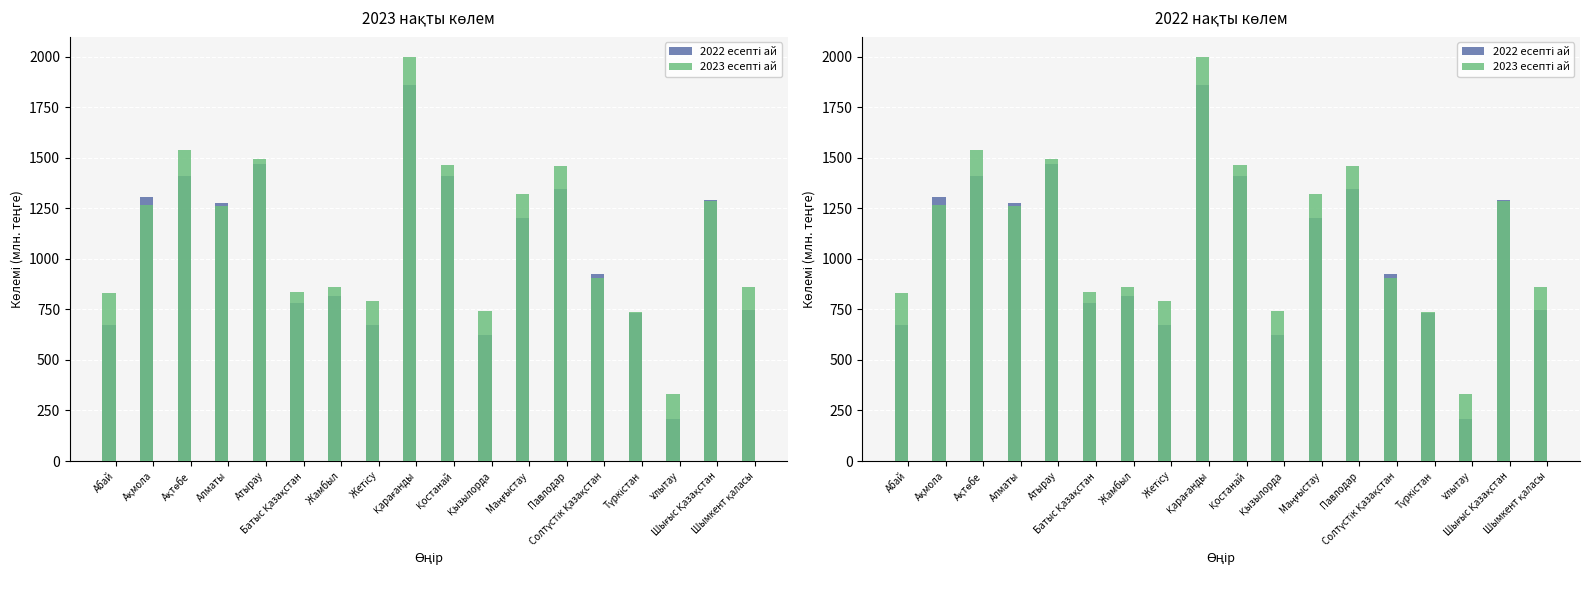

Does the chart contain stacked bars?

No